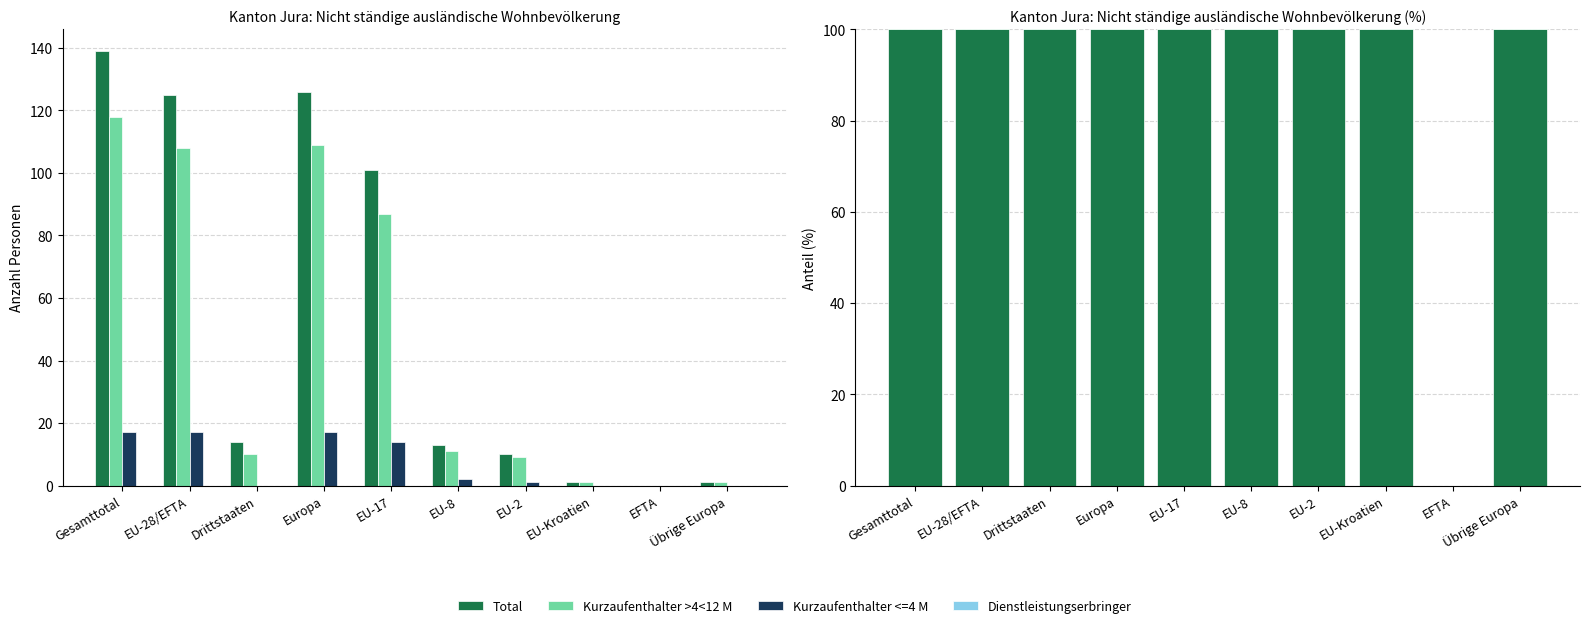

What is the total value across all series at EU-2?

200.0